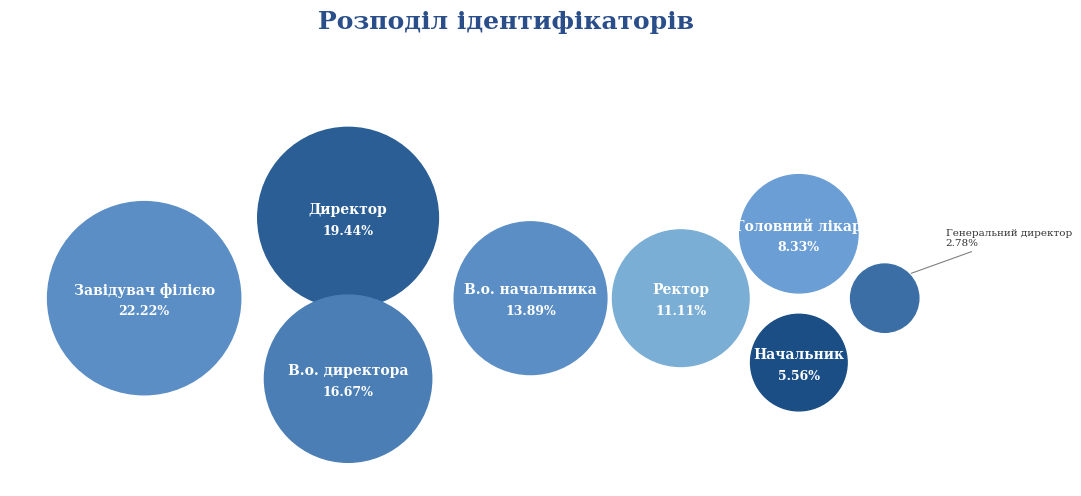

Combined, what portion of the pie is Головний лікар and Директор?

27.8%